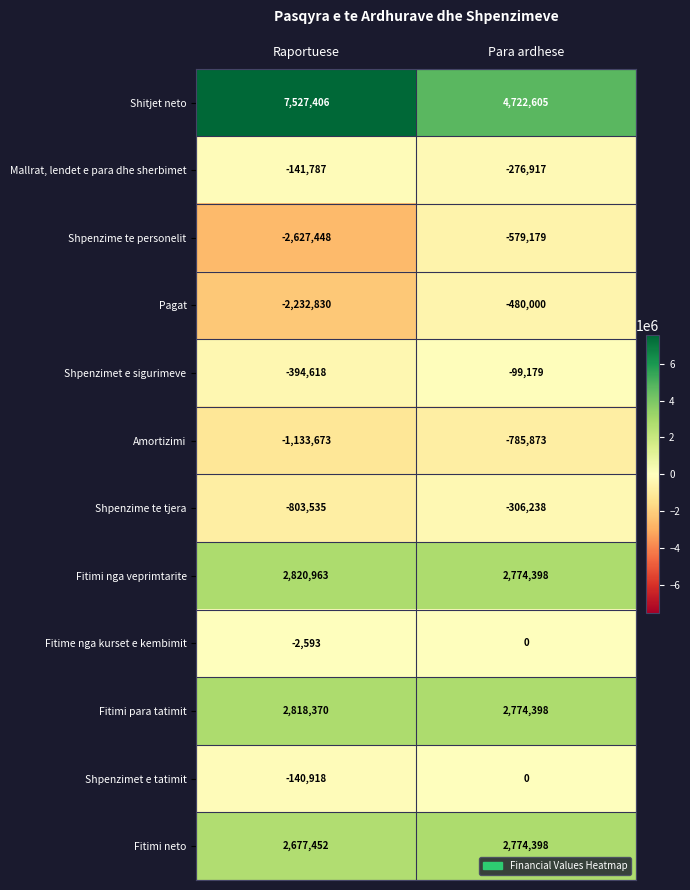

What is the average value of the Amortizimi series?

-959773